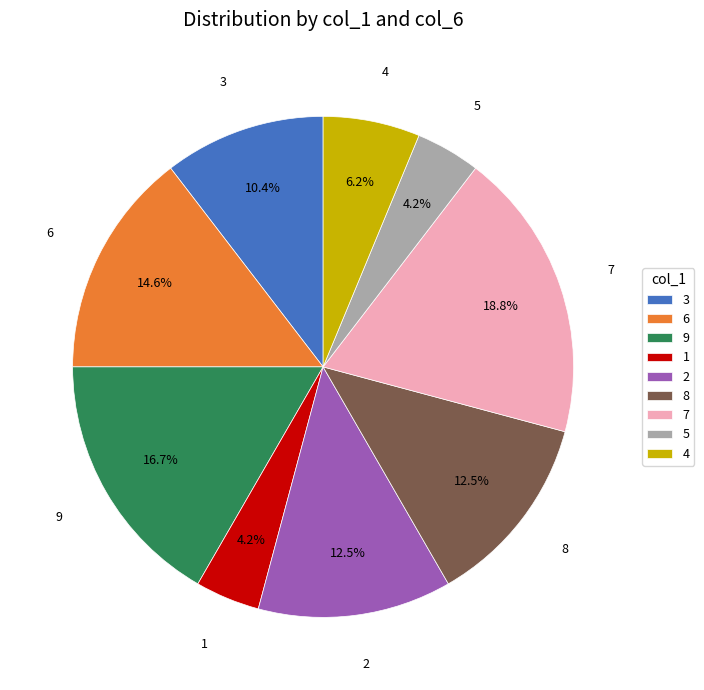

Which category has the biggest portion of the pie?

7